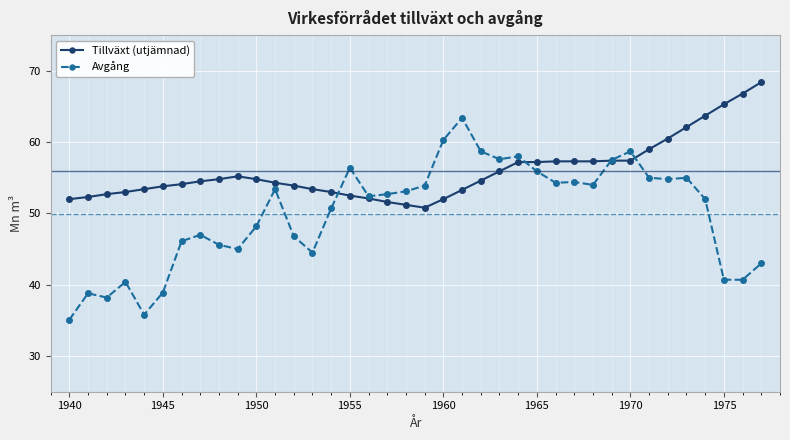

Which series has the widest spread of values?

Avgång